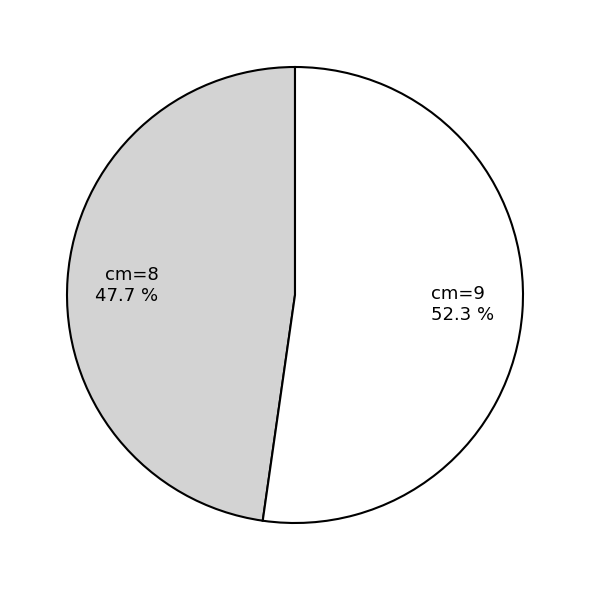

How many segments does this pie chart have?

2